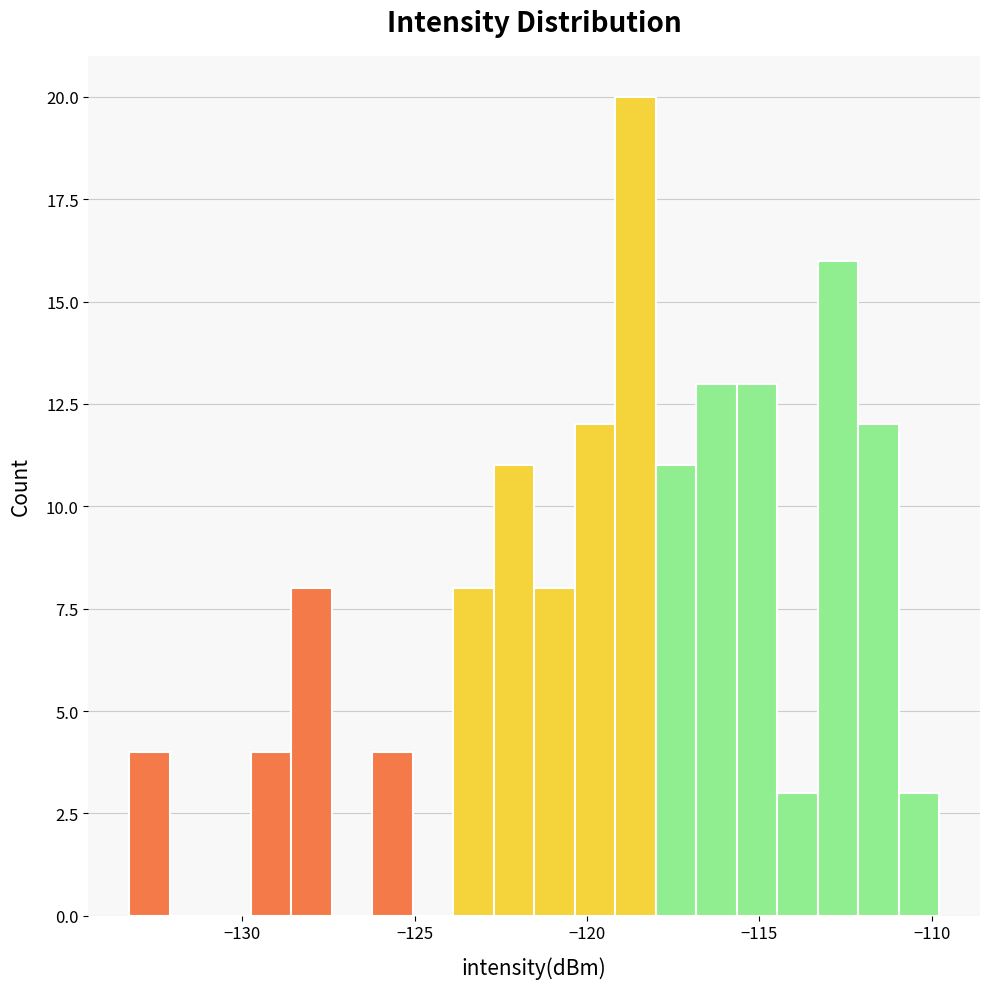

Read against the x-axis, roughly where is the centre of the tallest bar?

-118.5